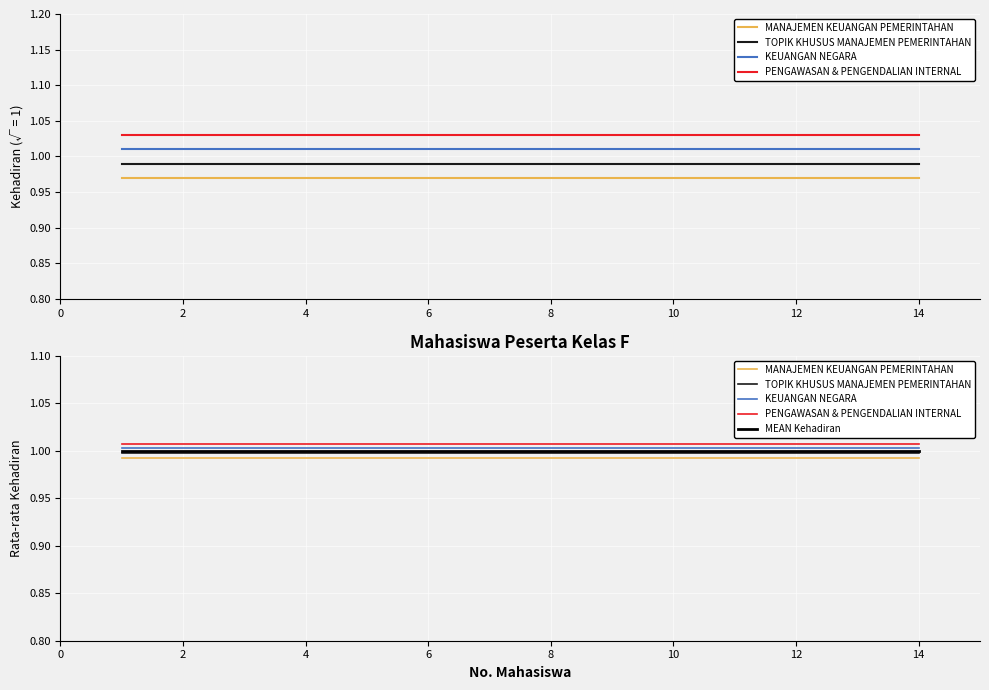

List the series in order of their overall mean, highest first.

PENGAWASAN & PENGENDALIAN INTERNAL, KEUANGAN NEGARA, MEAN Kehadiran, TOPIK KHUSUS MANAJEMEN PEMERINTAHAN, MANAJEMEN KEUANGAN PEMERINTAHAN